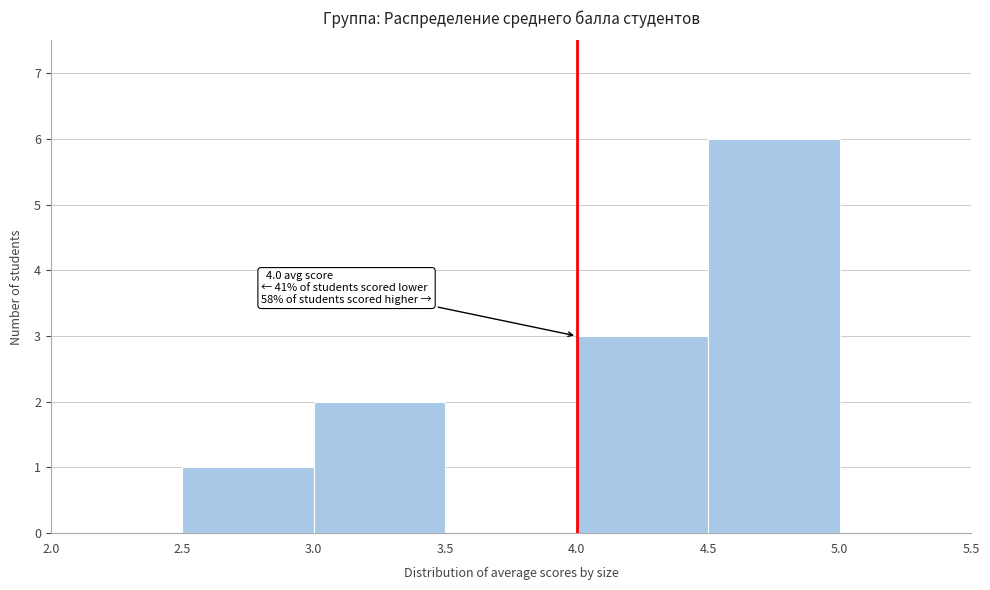

Which range on the x-axis has the tallest bar?

4.5 to 5.0